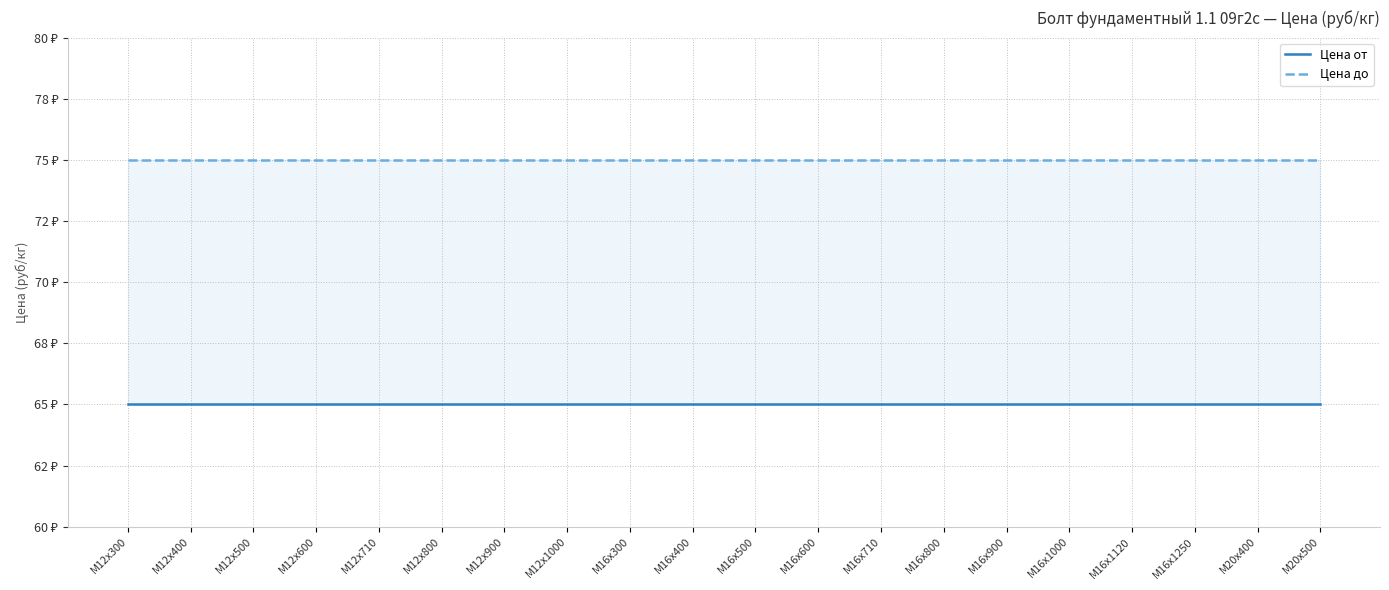

What is the label of the 16th point from the right?

М12х710